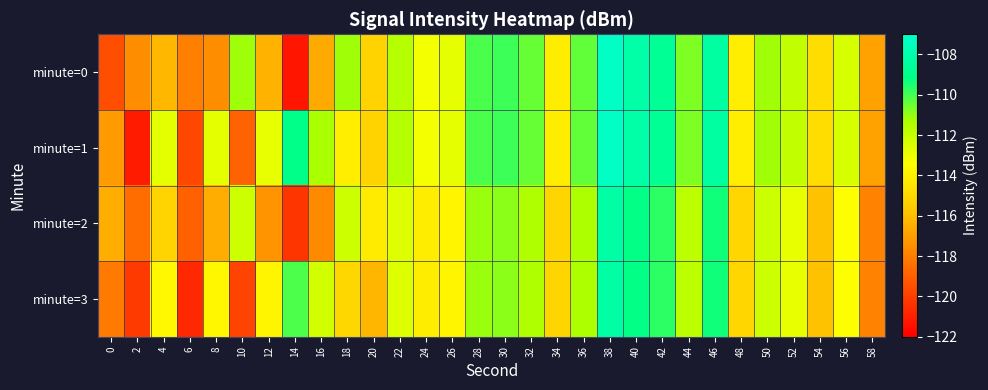

How many series are shown in this chart?

4